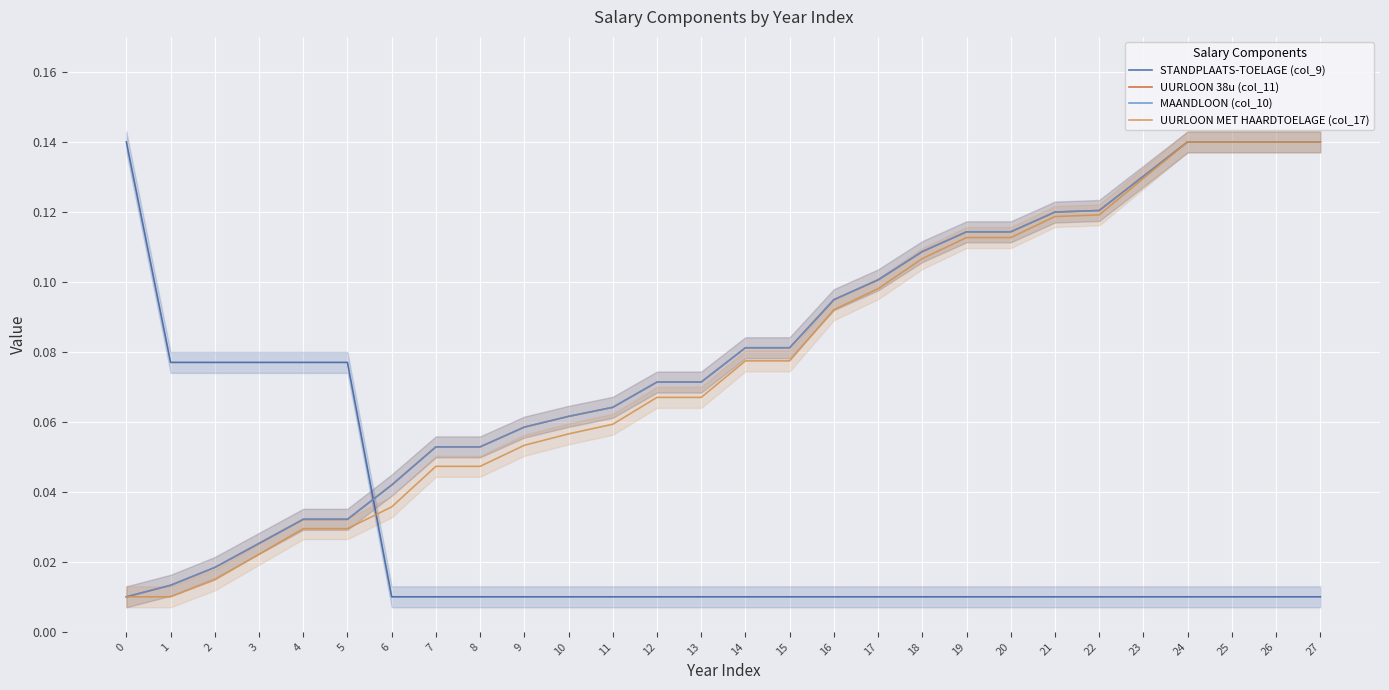

How many distinct data groups are displayed?

4